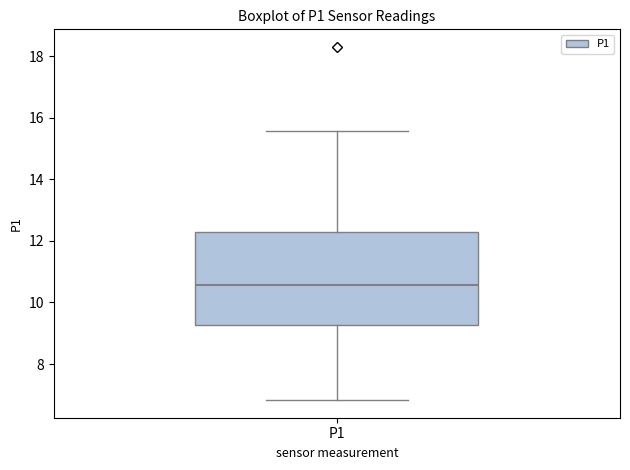

Read this box plot against the y-axis: the position of the median line, the range covered by the box, and the ends of both whiskers. The values are not printed on the chart, so give them approximately, as read against the axis.

median 10.6, box 9.2 to 12.2, whiskers 6.8 to 15.6